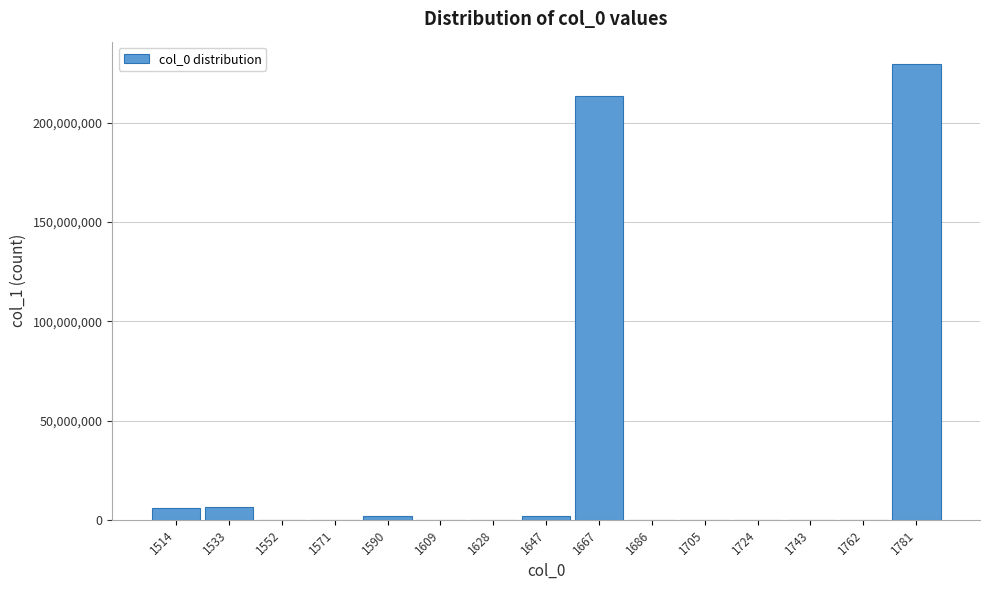

What is the greatest value displayed?

229326882